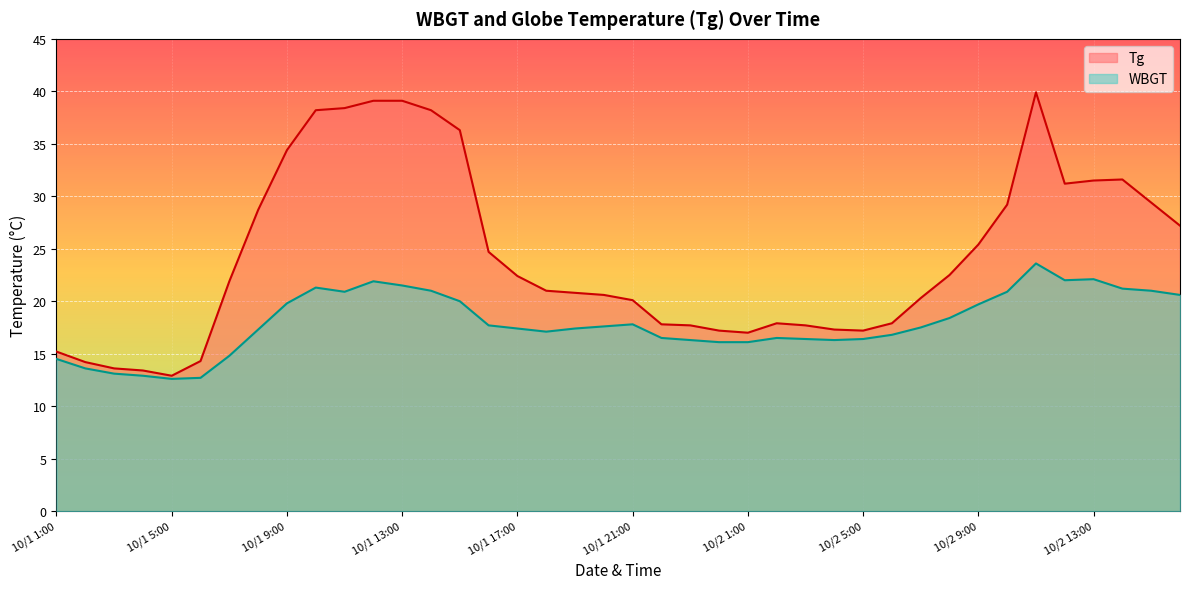

What is the label of the 12th point from the right?

10/2 5:00